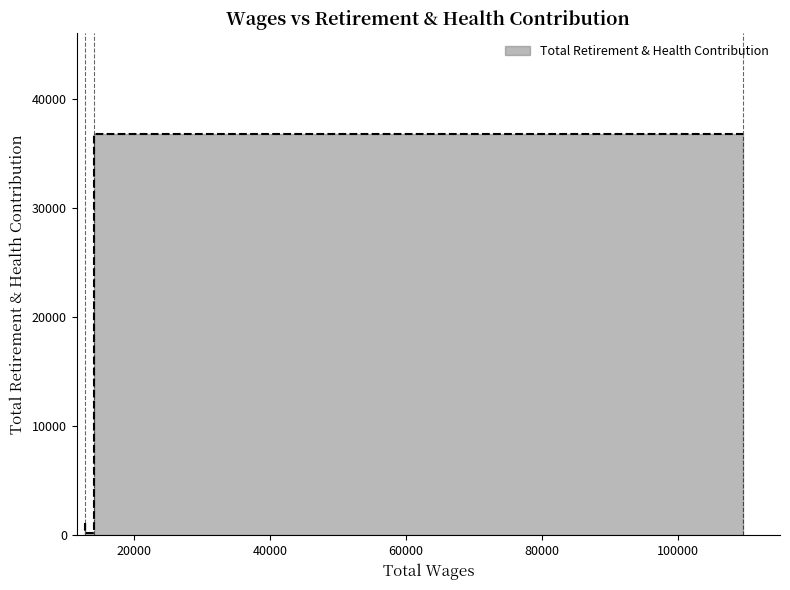

Reading right to left, extract all data points from this chart.

1094	183	36843